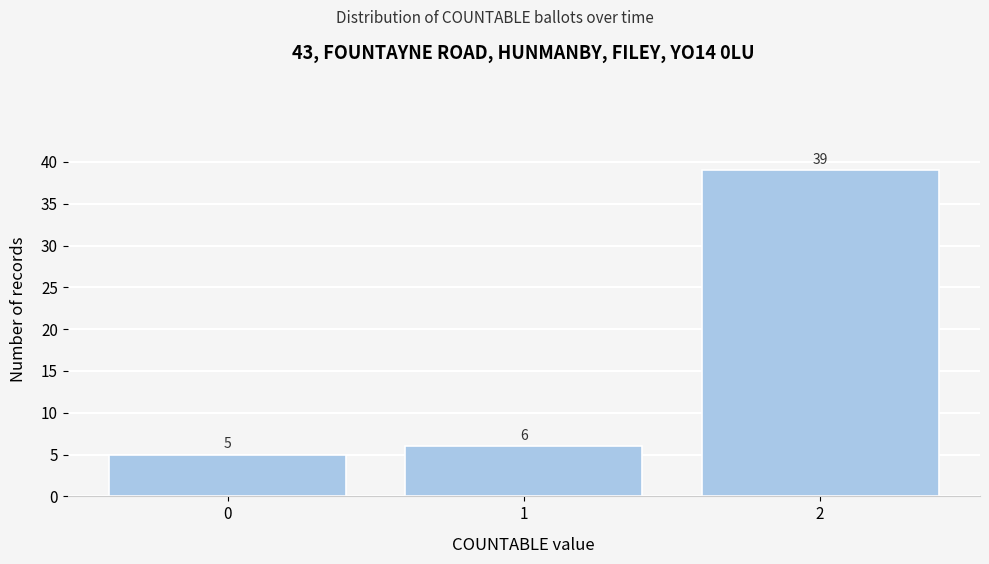

Reading right to left, extract all data points from this chart.

39	6	5